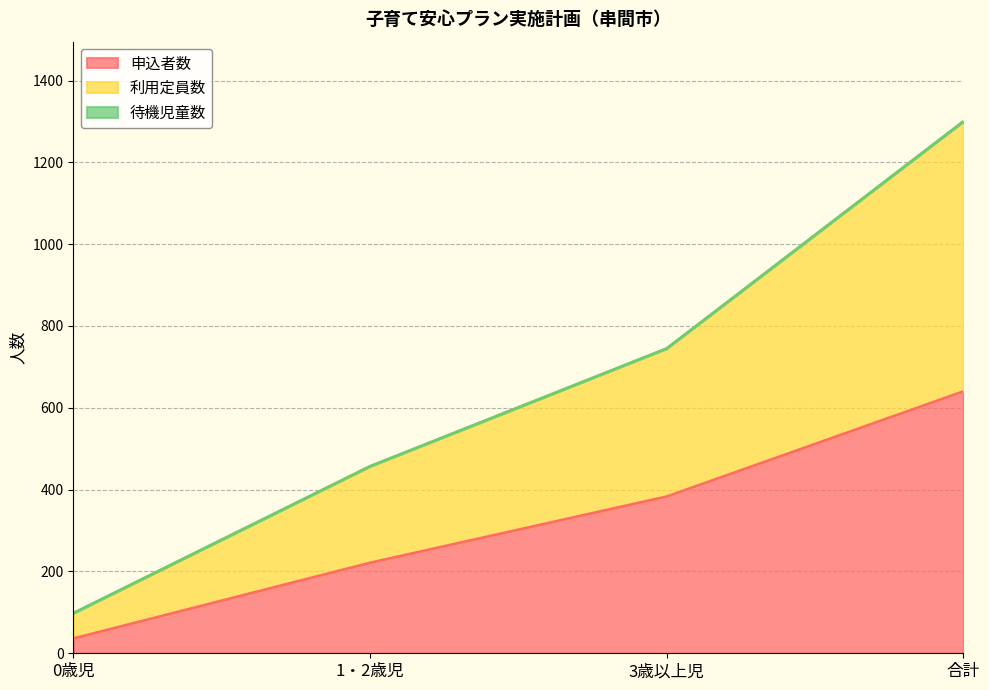

True or false: 利用定員数 and 申込者数 cross at least once.

False